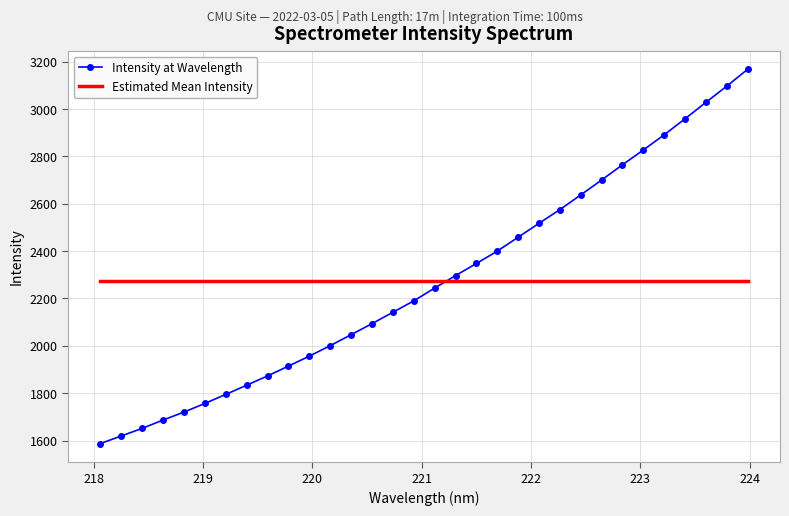

Which series has the widest spread of values?

Intensity at Wavelength